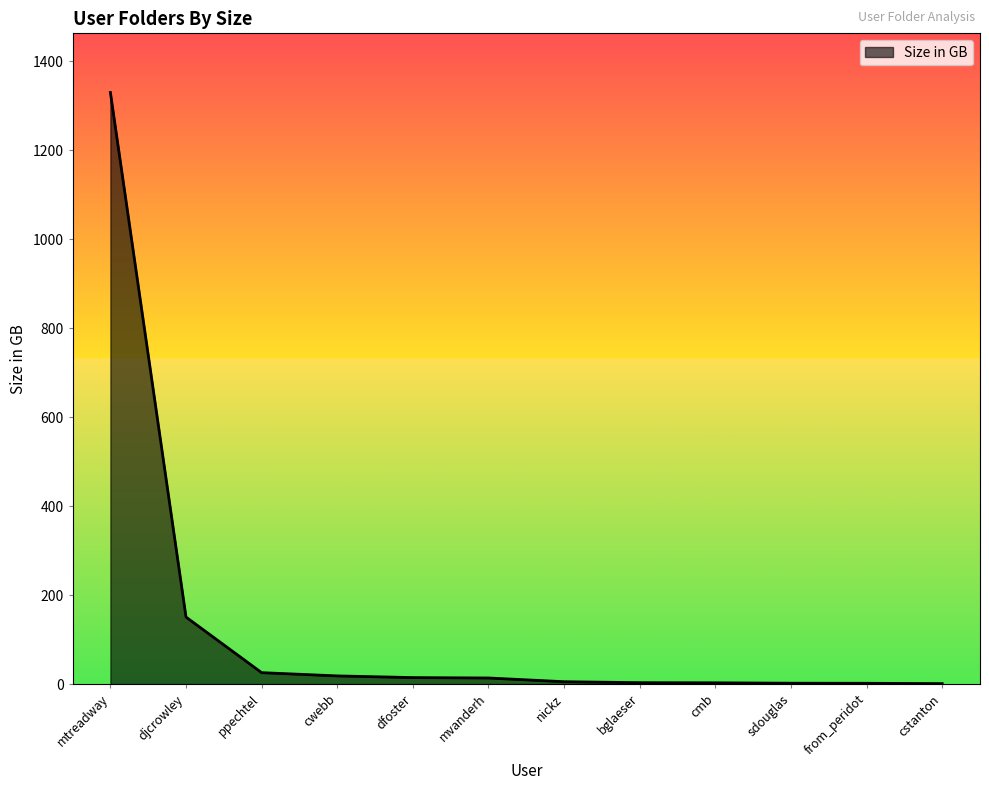

At which label is the value closest to 665?

djcrowley